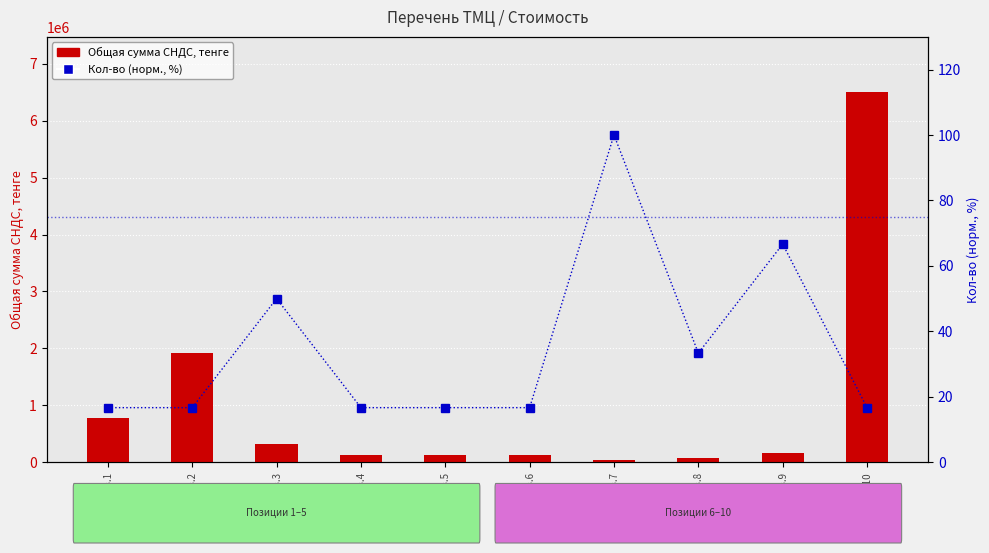

Rank the series at Поз.9 from lowest to highest value.

Кол-во (норм.), Общая сумма СНДС, тенге